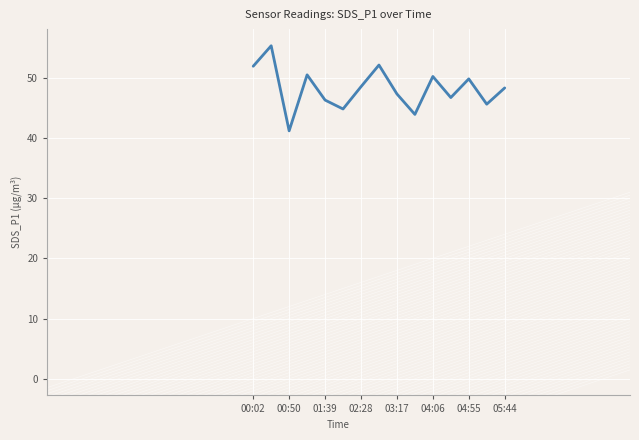

What is the greatest value displayed?

55.3